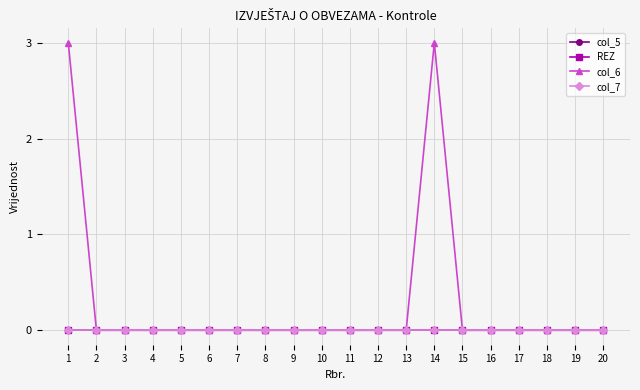

Which has a higher value, 2 or 8?

2